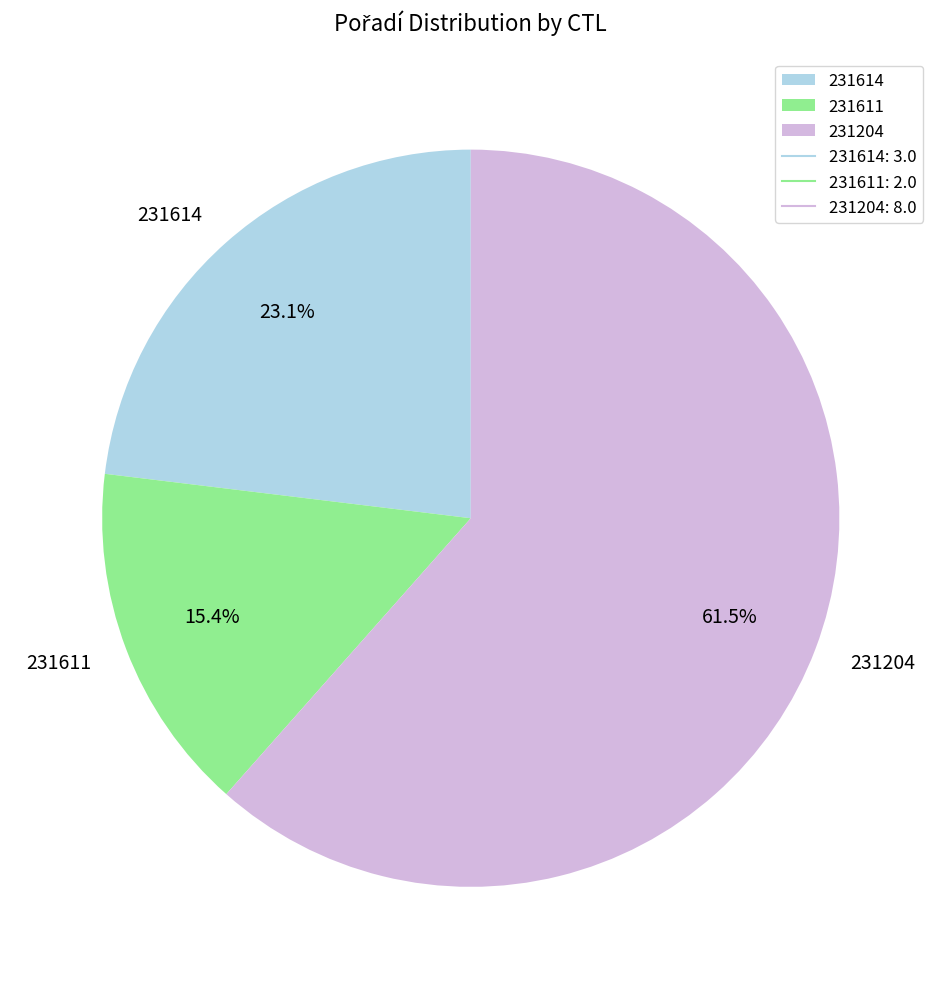

Count the number of slices in the pie.

3